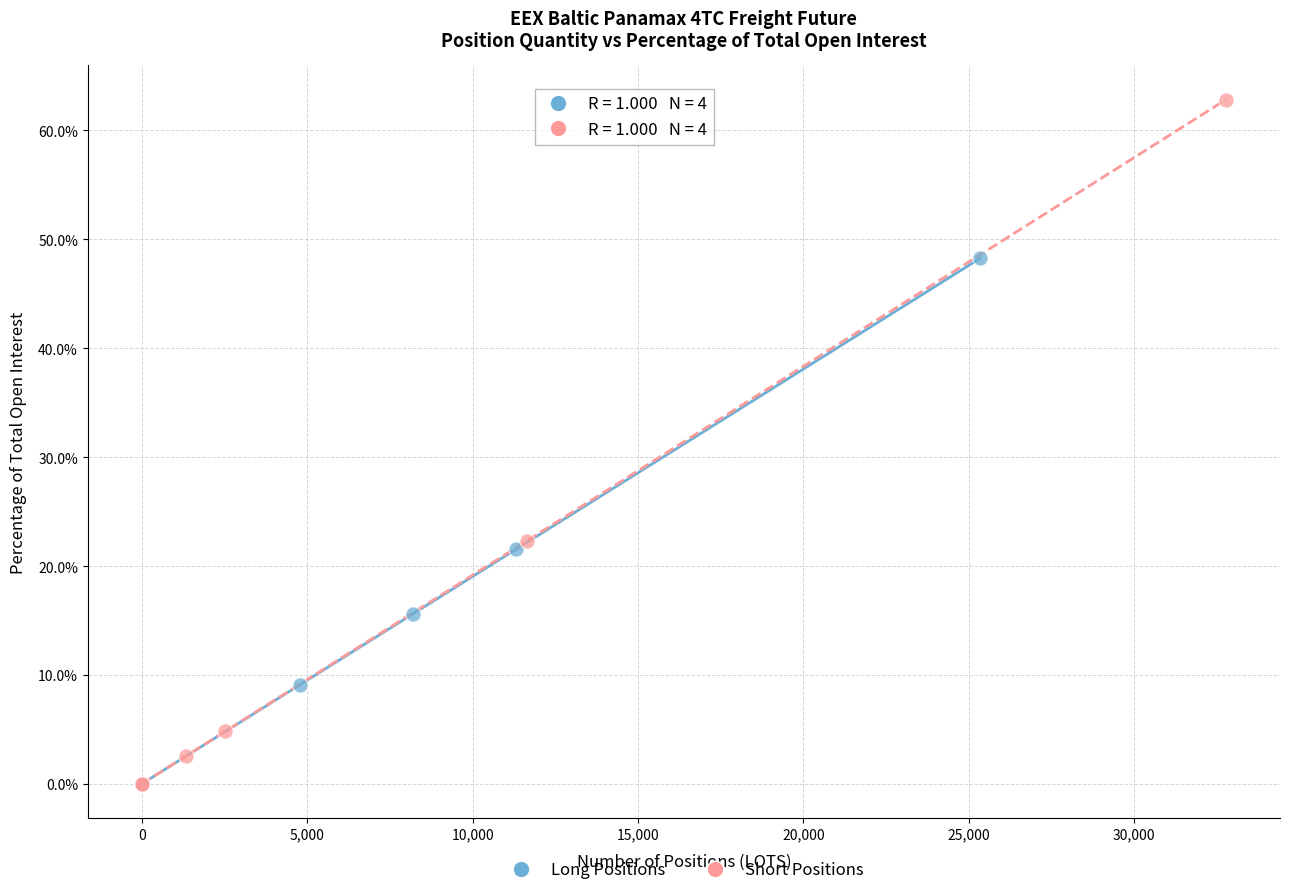

What are all the series names shown in the legend?

Long Positions, Short Positions